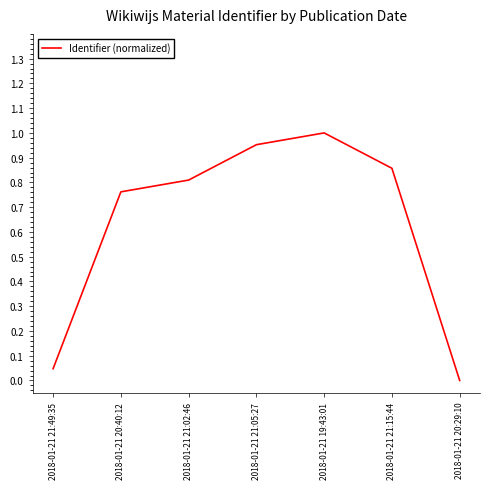

The value at 2018-01-21 21:05:27 is 1.0. True or false?

True